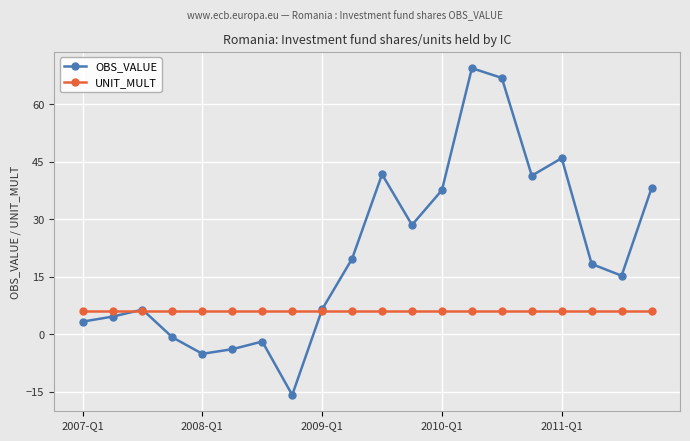

What is the value of the UNIT_MULT point at the 4th from the left?

6.0